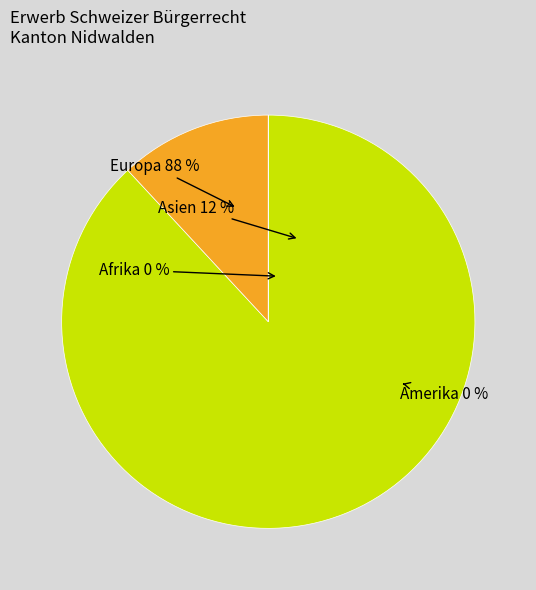

Does any single category account for the majority?

Yes